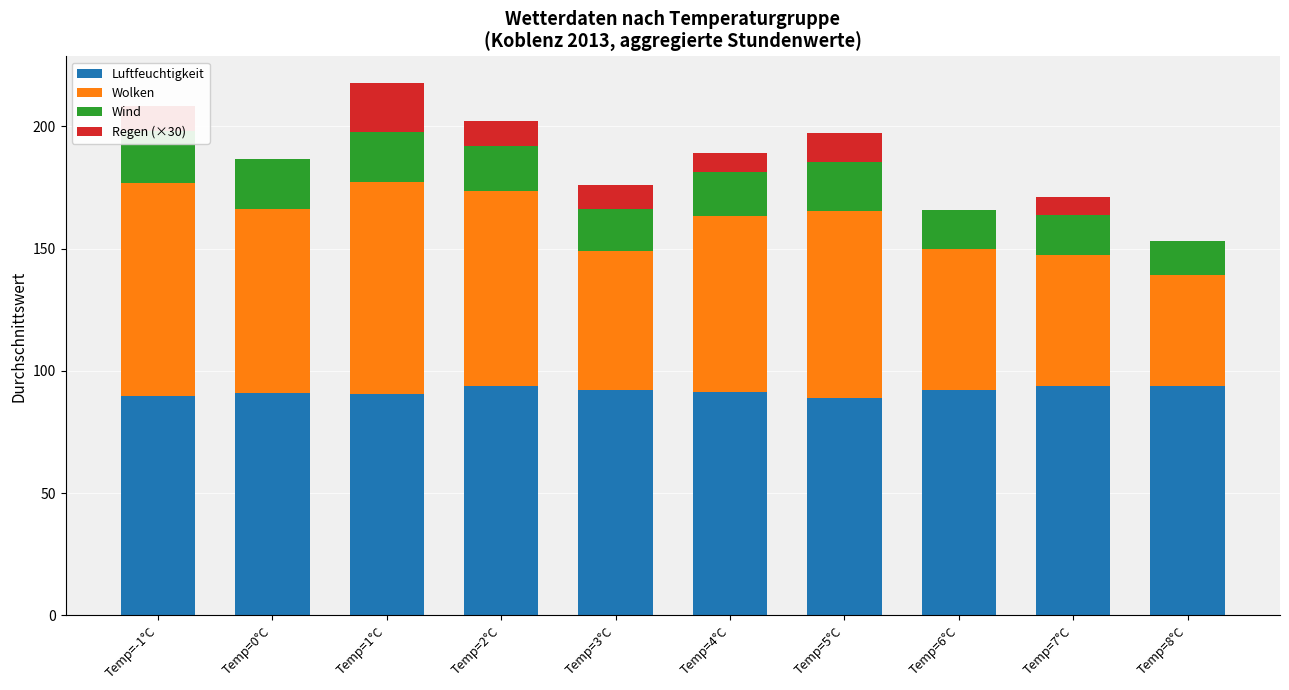

Where does the Wolken series first go above 75?

Temp=-1°C